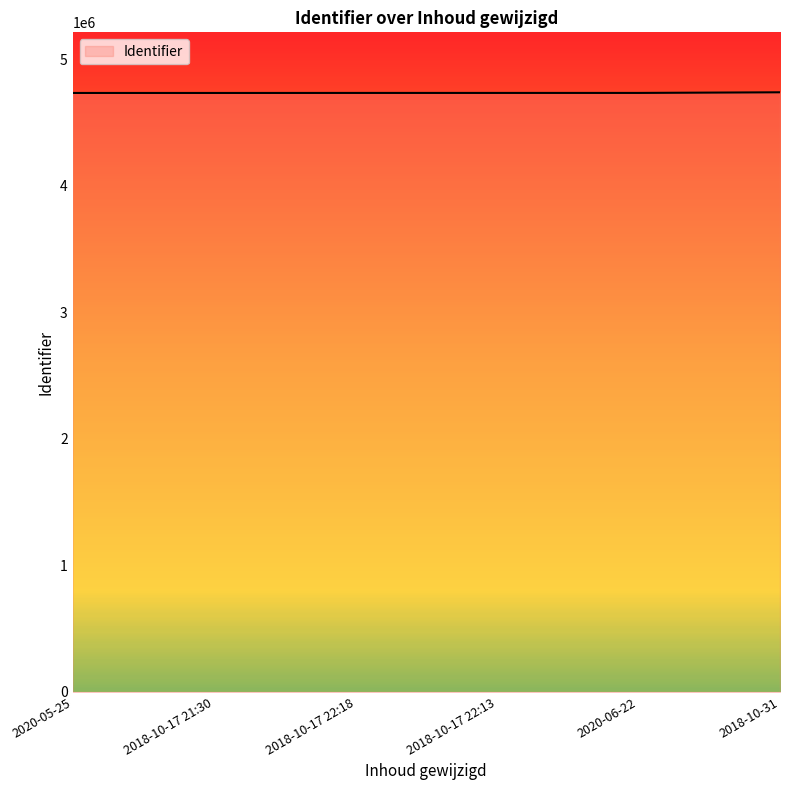

The chart shows a value of 4732473 at 2020-06-22. True or false?

True